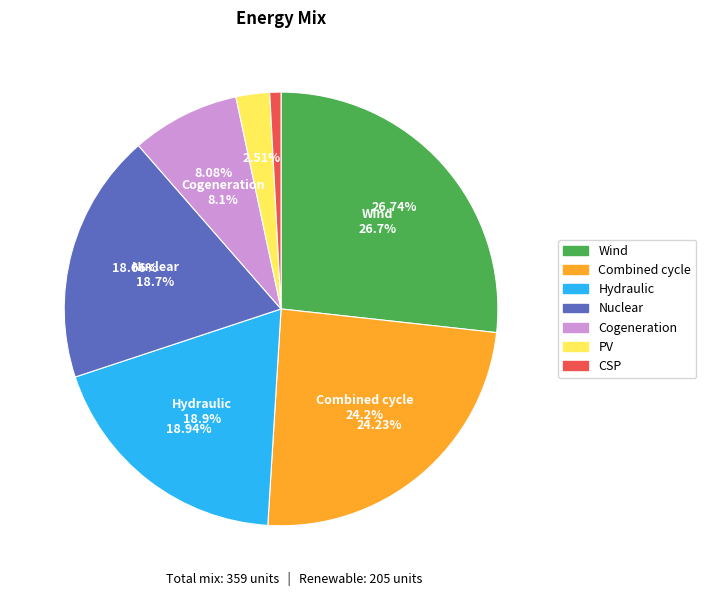

What percentage do 3 and 68 together represent?

19.8%